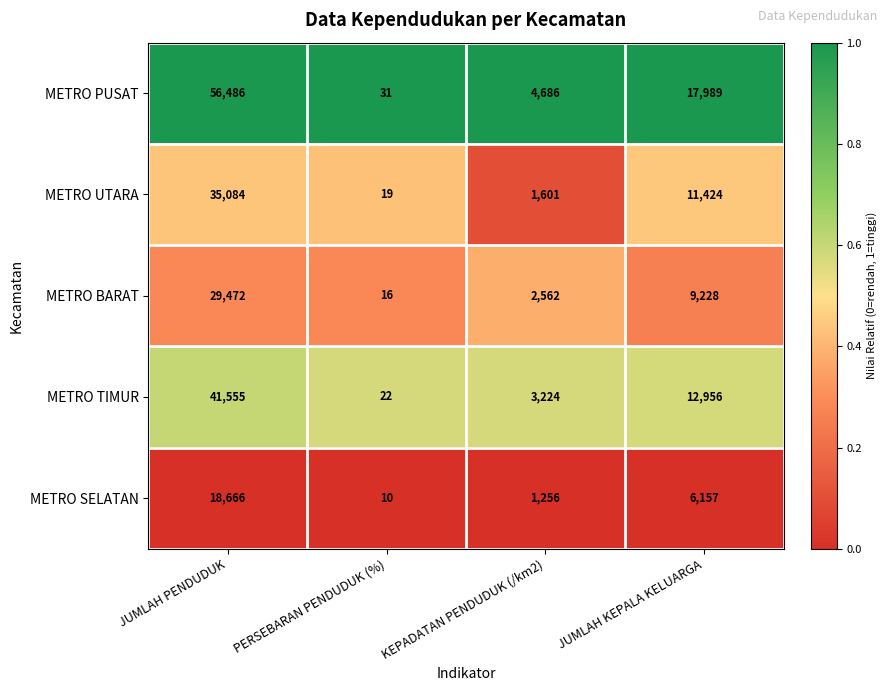

Which series has the largest total across all categories?

METRO PUSAT